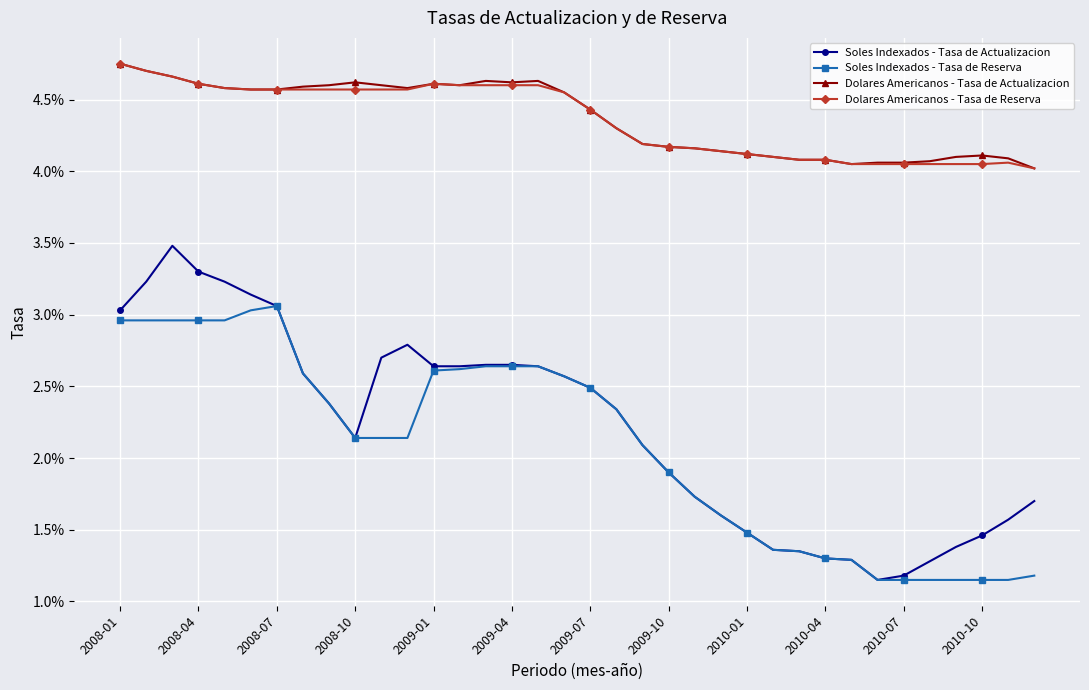

Is this an area chart (filled region under the line)?

No